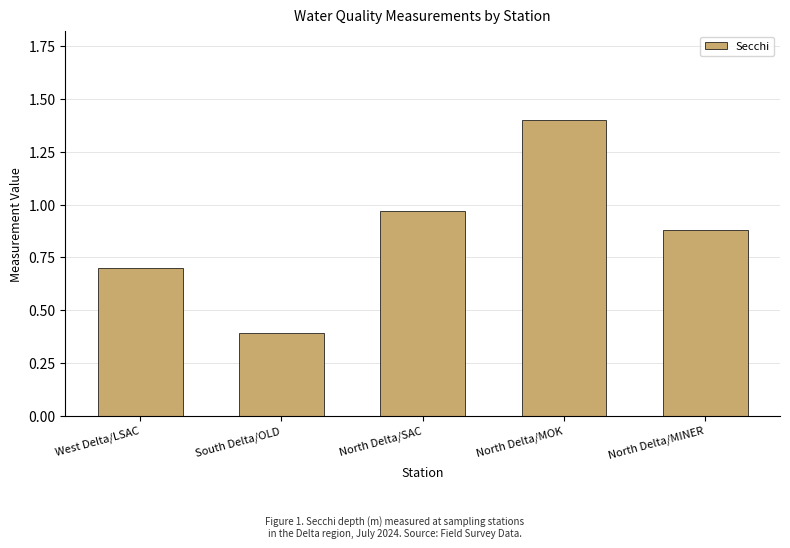

Where is the data nearest to the value 0?

South Delta/OLD